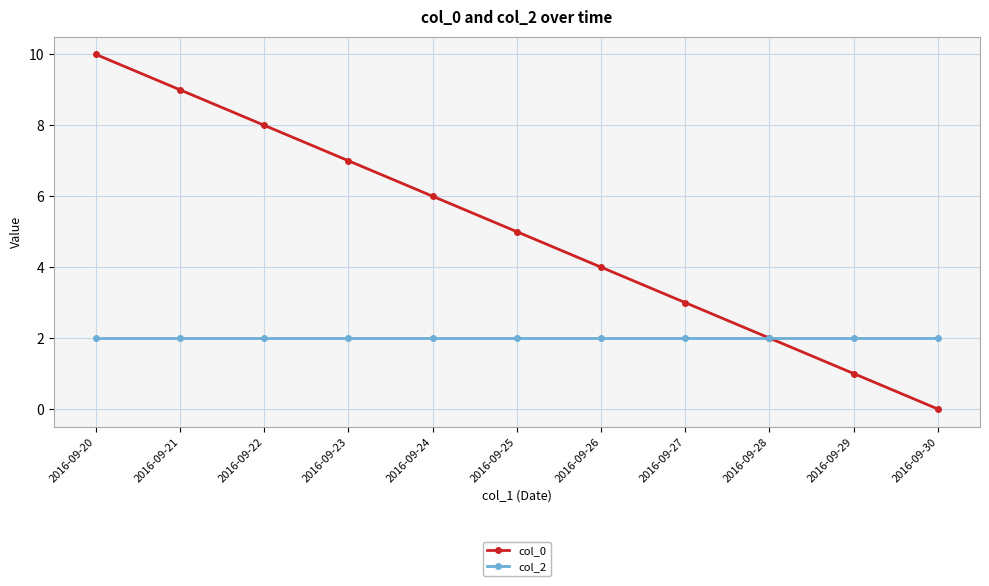

Which series has the largest range (max minus min)?

col_0